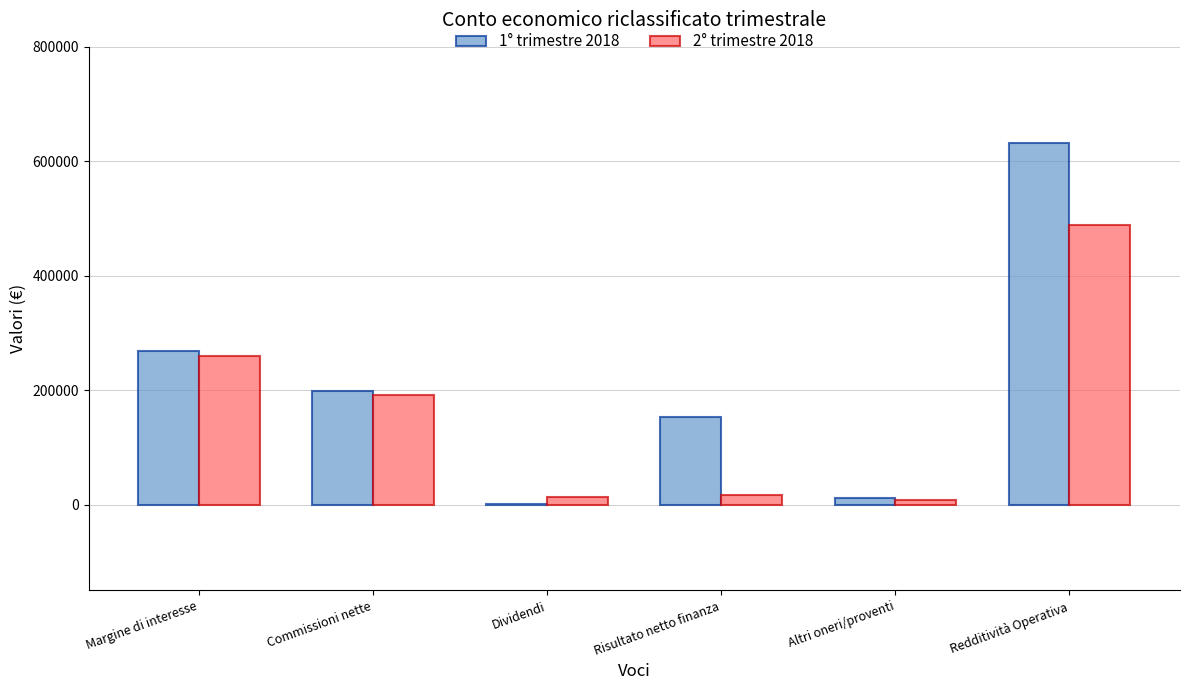

Is it true that 2° trimestre 2018 equals 190936 at Commissioni nette?

True